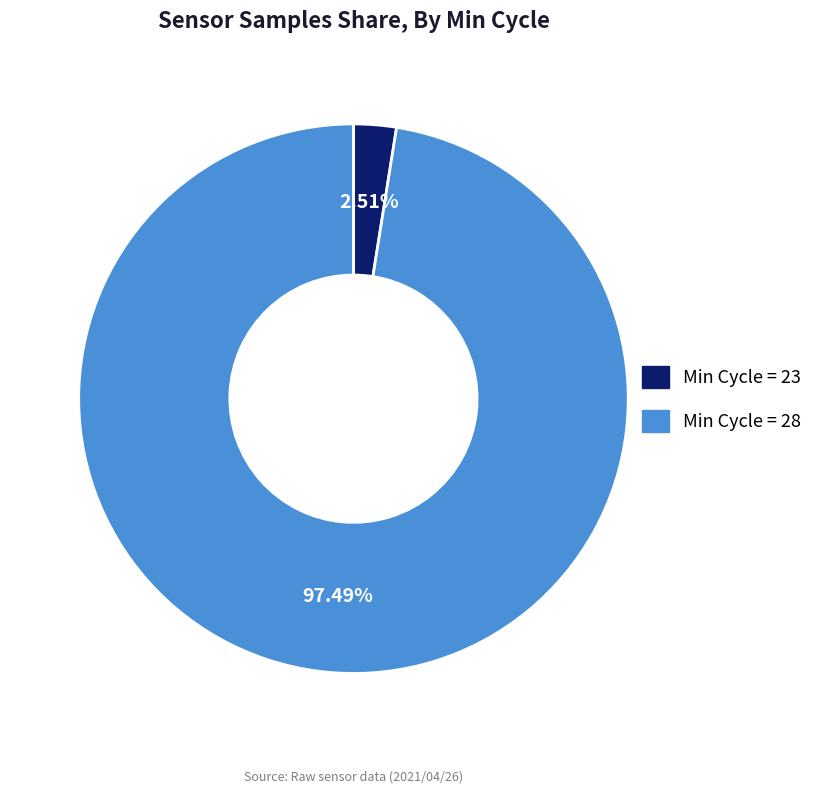

Rank the categories by value from lowest to highest.

Min Cycle = 23, Min Cycle = 28